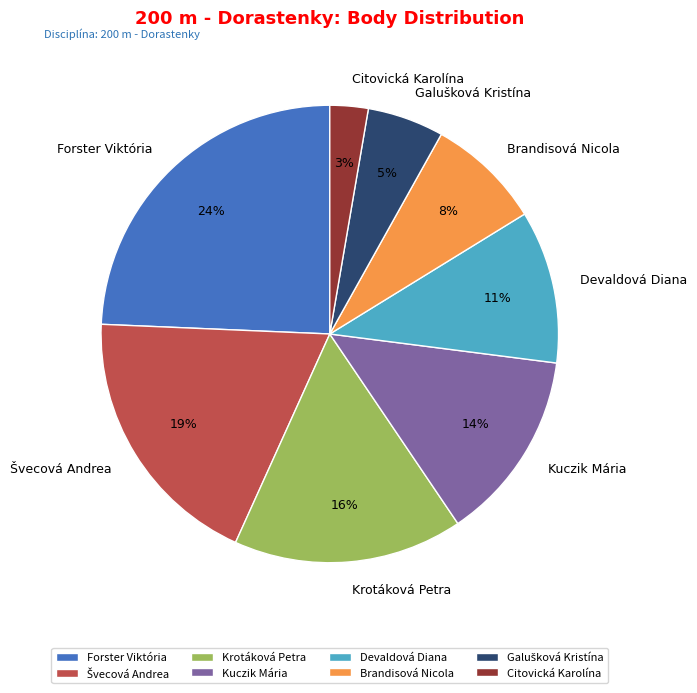

To the nearest percent, what is the average slice percentage?

12%